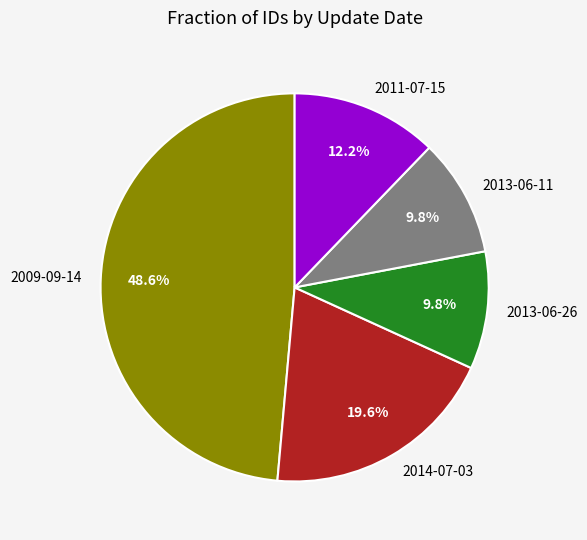

Does 2009-09-14 account for over 50% of the chart?

No